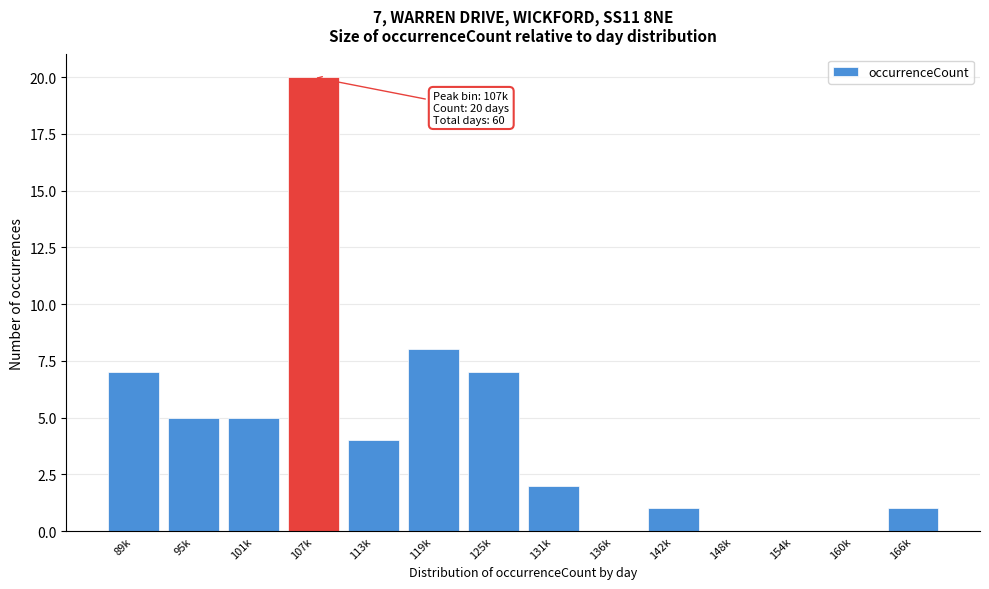

Reading right to left, what are all the values shown in this chart?

166k=1	160k=0	154k=0	148k=0	142k=1	136k=0	131k=2	125k=7	119k=8	113k=4	107k=20	101k=5	95k=5	89k=7